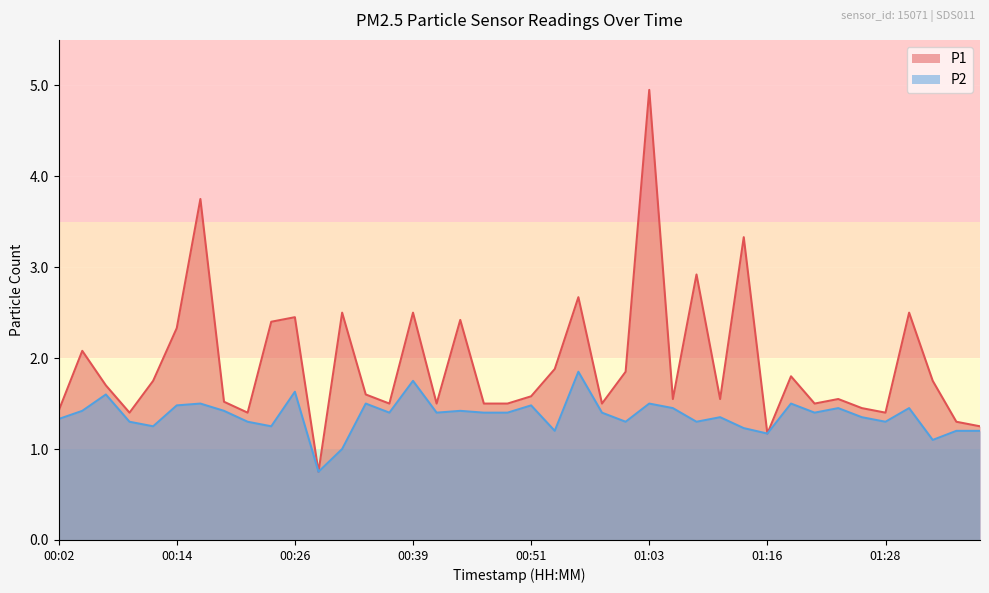

What is the spread (max minus min) of values at 00:31?

1.5